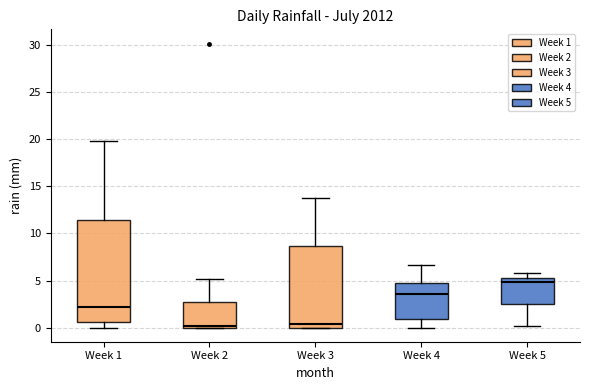

Reading left to right, read every box against the y-axis: the position of its median line, the range the box covers, and the ends of its whiskers. The values are not printed on the chart, so give them approximately, as read against the axis.

Week 1: median 2.0, box 0.5 to 11.5, whiskers 0.0 to 20.0
Week 2: median 0.0 (just above the box's lower edge), box 0.0 to 2.5, whiskers 0.0 to 5.0
Week 3: median 0.5, box 0.0 to 8.5, whiskers 0.0 to 14.0
Week 4: median 3.5, box 1.0 to 4.5, whiskers 0.0 to 6.5
Week 5: median 5.0, box 2.5 to 5.5, whiskers 0.0 to 6.0